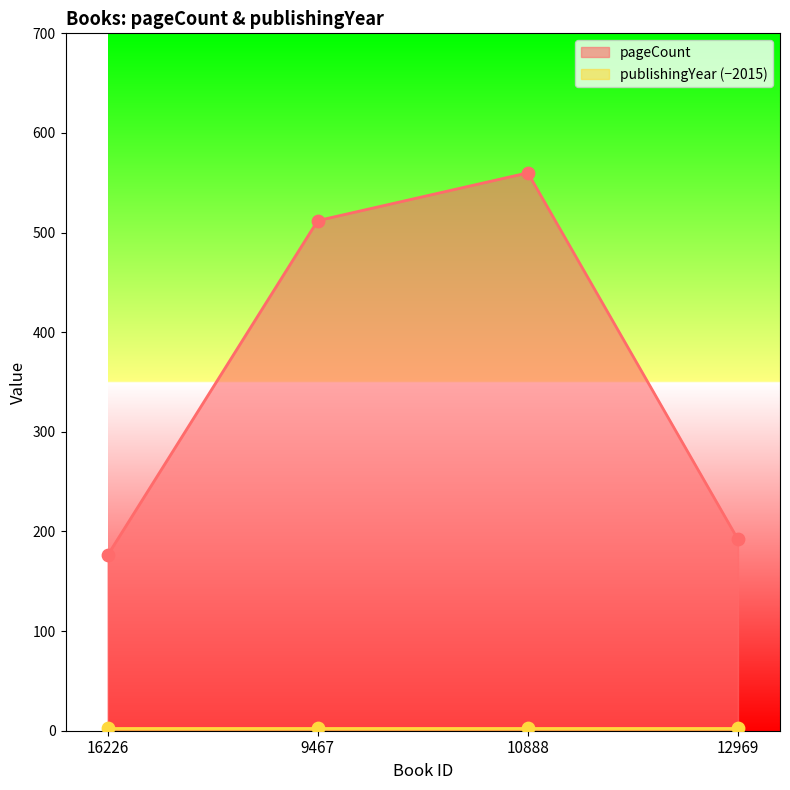

Which has a higher value, 12969 or 16226?

12969